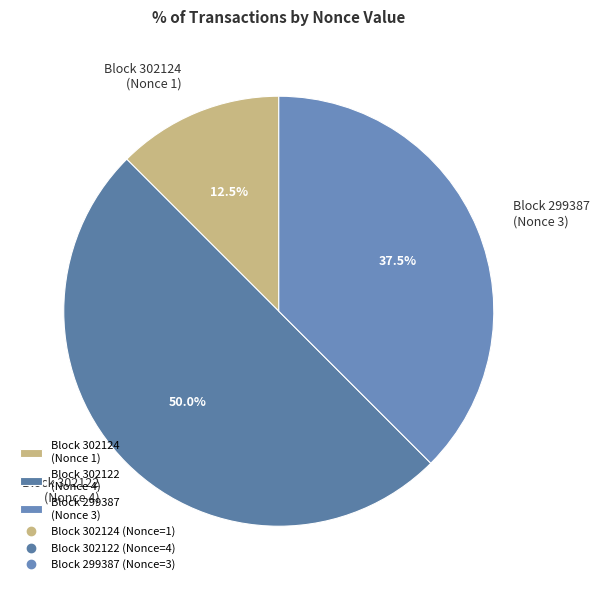

To the nearest percent, what is the average slice percentage?

33%